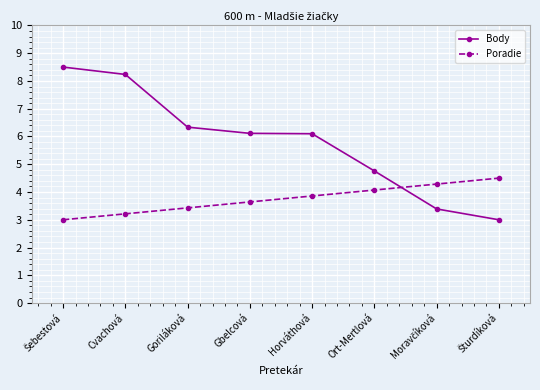

Rank the series at Horváthová from highest to lowest value.

Body, Poradie